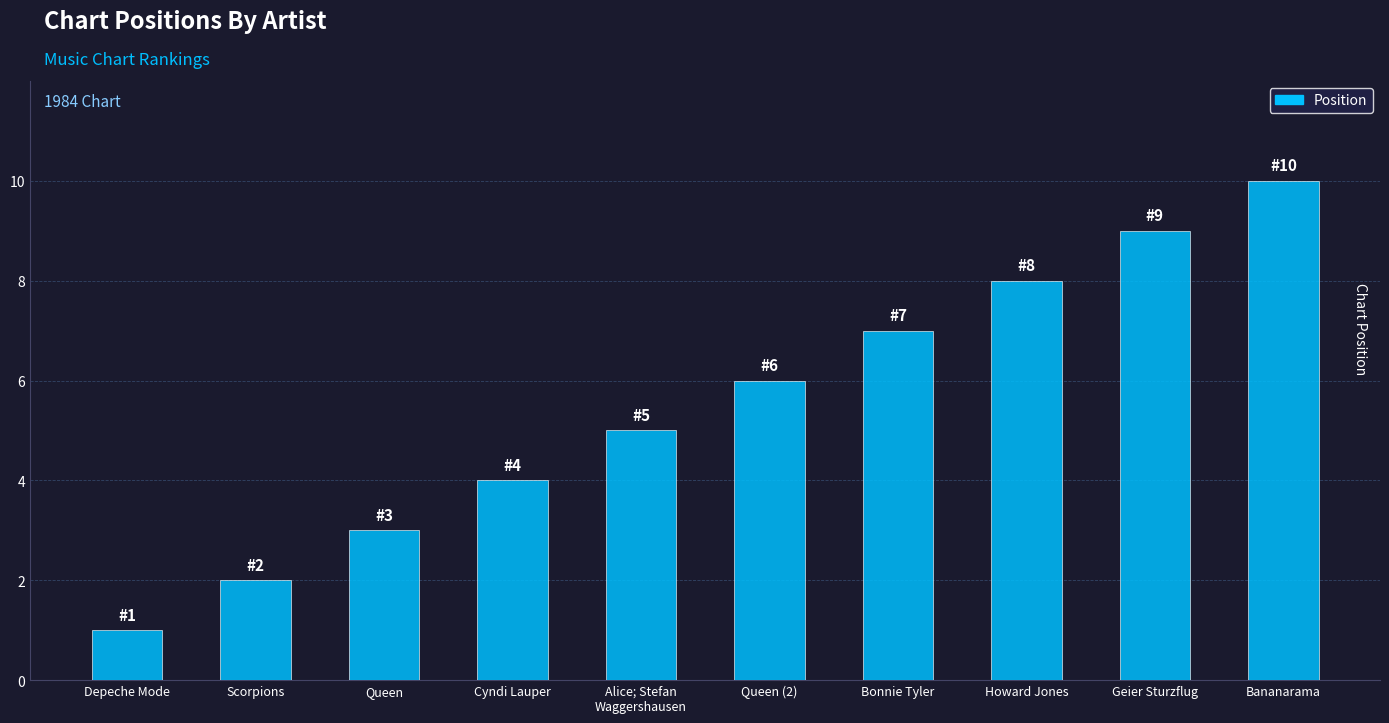

Reading left to right, what are all the values shown in this chart?

1	2	3	4	5	6	7	8	9	10